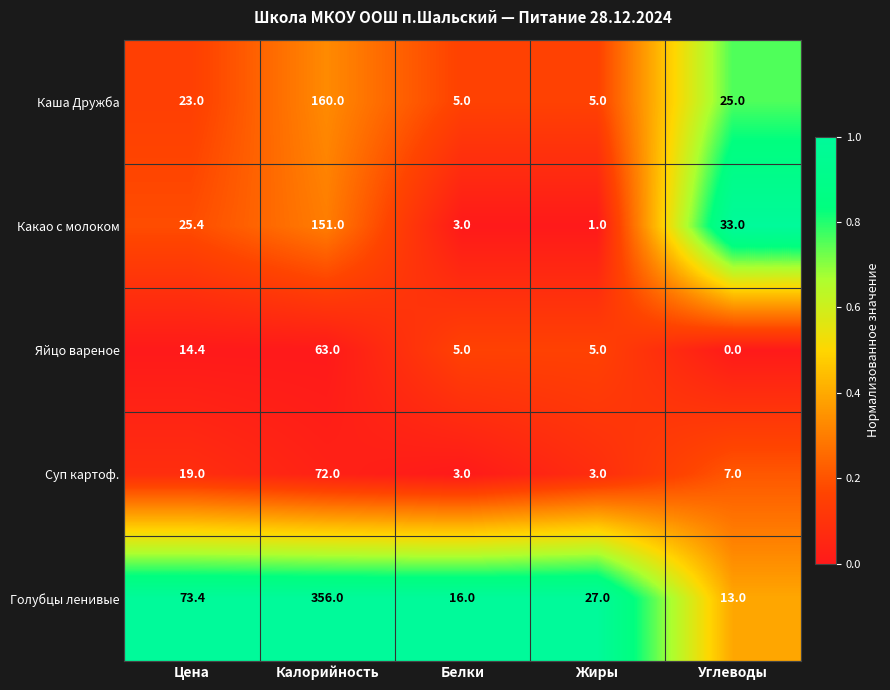

Where is Какао с молоком nearest to the value 76?

Углеводы